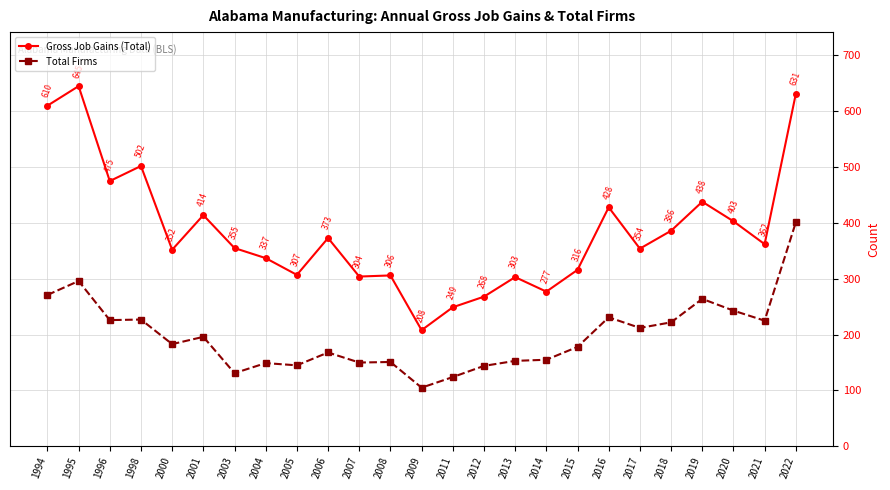

What are all the series names shown in the legend?

Gross Job Gains (Total), Total Firms